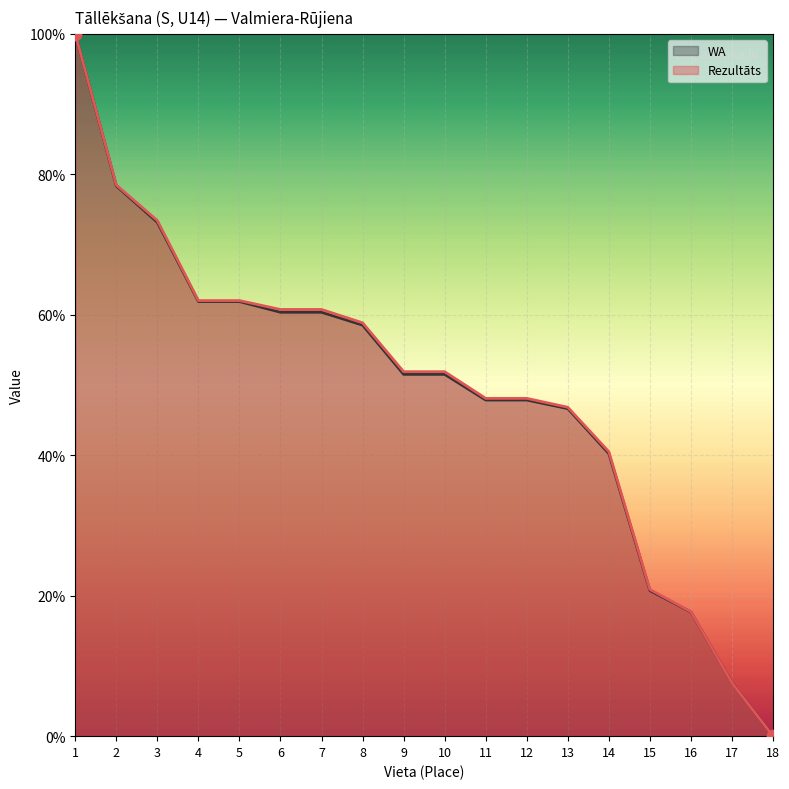

At how many categories does at least one series exceed 66?

3